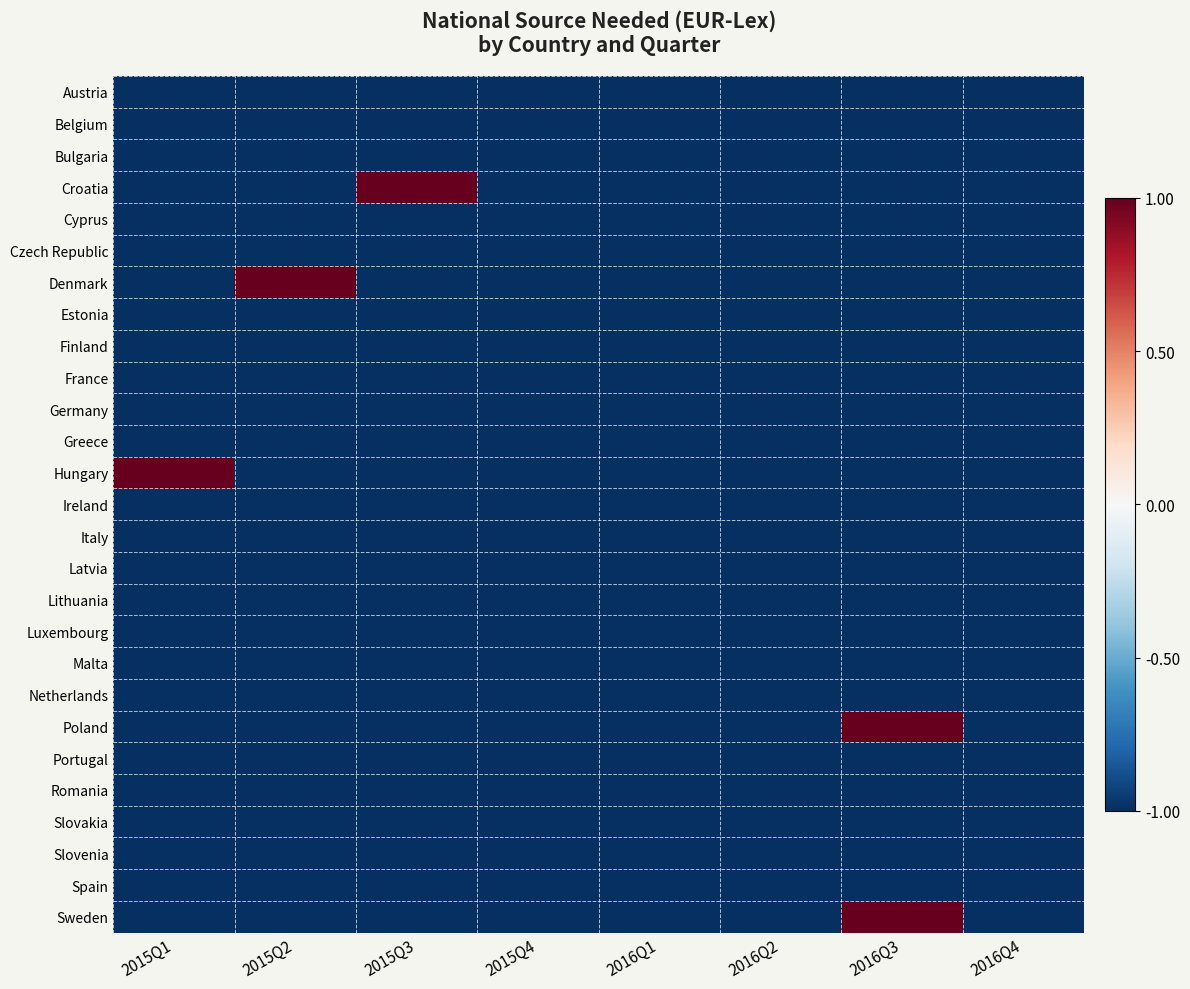

Reading left to right, extract all data points from this chart.

Austria: 2015Q1=-1	2015Q2=-1	2015Q3=-1	2015Q4=-1	2016Q1=-1	2016Q2=-1	2016Q3=-1	2016Q4=-1
Belgium: 2015Q1=-1	2015Q2=-1	2015Q3=-1	2015Q4=-1	2016Q1=-1	2016Q2=-1	2016Q3=-1	2016Q4=-1
Bulgaria: 2015Q1=-1	2015Q2=-1	2015Q3=-1	2015Q4=-1	2016Q1=-1	2016Q2=-1	2016Q3=-1	2016Q4=-1
Croatia: 2015Q1=-1	2015Q2=-1	2015Q3=1	2015Q4=-1	2016Q1=-1	2016Q2=-1	2016Q3=-1	2016Q4=-1
Cyprus: 2015Q1=-1	2015Q2=-1	2015Q3=-1	2015Q4=-1	2016Q1=-1	2016Q2=-1	2016Q3=-1	2016Q4=-1
Czech Republic: 2015Q1=-1	2015Q2=-1	2015Q3=-1	2015Q4=-1	2016Q1=-1	2016Q2=-1	2016Q3=-1	2016Q4=-1
Denmark: 2015Q1=-1	2015Q2=1	2015Q3=-1	2015Q4=-1	2016Q1=-1	2016Q2=-1	2016Q3=-1	2016Q4=-1
Estonia: 2015Q1=-1	2015Q2=-1	2015Q3=-1	2015Q4=-1	2016Q1=-1	2016Q2=-1	2016Q3=-1	2016Q4=-1
Finland: 2015Q1=-1	2015Q2=-1	2015Q3=-1	2015Q4=-1	2016Q1=-1	2016Q2=-1	2016Q3=-1	2016Q4=-1
France: 2015Q1=-1	2015Q2=-1	2015Q3=-1	2015Q4=-1	2016Q1=-1	2016Q2=-1	2016Q3=-1	2016Q4=-1
Germany: 2015Q1=-1	2015Q2=-1	2015Q3=-1	2015Q4=-1	2016Q1=-1	2016Q2=-1	2016Q3=-1	2016Q4=-1
Greece: 2015Q1=-1	2015Q2=-1	2015Q3=-1	2015Q4=-1	2016Q1=-1	2016Q2=-1	2016Q3=-1	2016Q4=-1
Hungary: 2015Q1=1	2015Q2=-1	2015Q3=-1	2015Q4=-1	2016Q1=-1	2016Q2=-1	2016Q3=-1	2016Q4=-1
Ireland: 2015Q1=-1	2015Q2=-1	2015Q3=-1	2015Q4=-1	2016Q1=-1	2016Q2=-1	2016Q3=-1	2016Q4=-1
Italy: 2015Q1=-1	2015Q2=-1	2015Q3=-1	2015Q4=-1	2016Q1=-1	2016Q2=-1	2016Q3=-1	2016Q4=-1
Latvia: 2015Q1=-1	2015Q2=-1	2015Q3=-1	2015Q4=-1	2016Q1=-1	2016Q2=-1	2016Q3=-1	2016Q4=-1
Lithuania: 2015Q1=-1	2015Q2=-1	2015Q3=-1	2015Q4=-1	2016Q1=-1	2016Q2=-1	2016Q3=-1	2016Q4=-1
Luxembourg: 2015Q1=-1	2015Q2=-1	2015Q3=-1	2015Q4=-1	2016Q1=-1	2016Q2=-1	2016Q3=-1	2016Q4=-1
Malta: 2015Q1=-1	2015Q2=-1	2015Q3=-1	2015Q4=-1	2016Q1=-1	2016Q2=-1	2016Q3=-1	2016Q4=-1
Netherlands: 2015Q1=-1	2015Q2=-1	2015Q3=-1	2015Q4=-1	2016Q1=-1	2016Q2=-1	2016Q3=-1	2016Q4=-1
Poland: 2015Q1=-1	2015Q2=-1	2015Q3=-1	2015Q4=-1	2016Q1=-1	2016Q2=-1	2016Q3=1	2016Q4=-1
Portugal: 2015Q1=-1	2015Q2=-1	2015Q3=-1	2015Q4=-1	2016Q1=-1	2016Q2=-1	2016Q3=-1	2016Q4=-1
Romania: 2015Q1=-1	2015Q2=-1	2015Q3=-1	2015Q4=-1	2016Q1=-1	2016Q2=-1	2016Q3=-1	2016Q4=-1
Slovakia: 2015Q1=-1	2015Q2=-1	2015Q3=-1	2015Q4=-1	2016Q1=-1	2016Q2=-1	2016Q3=-1	2016Q4=-1
Slovenia: 2015Q1=-1	2015Q2=-1	2015Q3=-1	2015Q4=-1	2016Q1=-1	2016Q2=-1	2016Q3=-1	2016Q4=-1
Spain: 2015Q1=-1	2015Q2=-1	2015Q3=-1	2015Q4=-1	2016Q1=-1	2016Q2=-1	2016Q3=-1	2016Q4=-1
Sweden: 2015Q1=-1	2015Q2=-1	2015Q3=-1	2015Q4=-1	2016Q1=-1	2016Q2=-1	2016Q3=1	2016Q4=-1